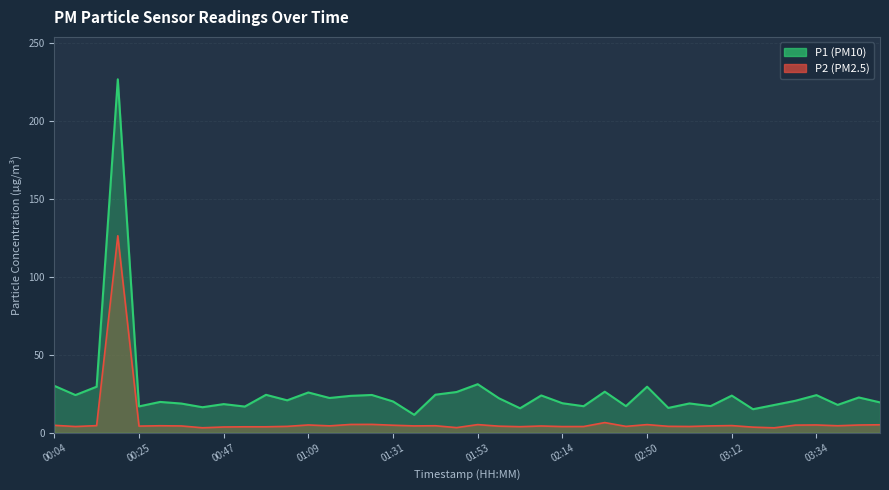

What is the spread (max minus min) of values at 01:09?

20.8